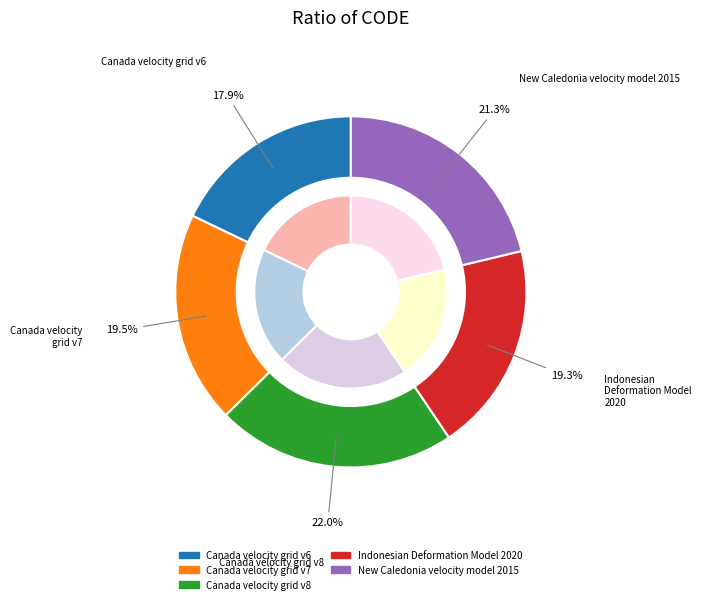

Rank the categories by value from lowest to highest.

Canada velocity grid v6, Indonesian Deformation Model 2020, Canada velocity grid v7, New Caledonia velocity model 2015, Canada velocity grid v8